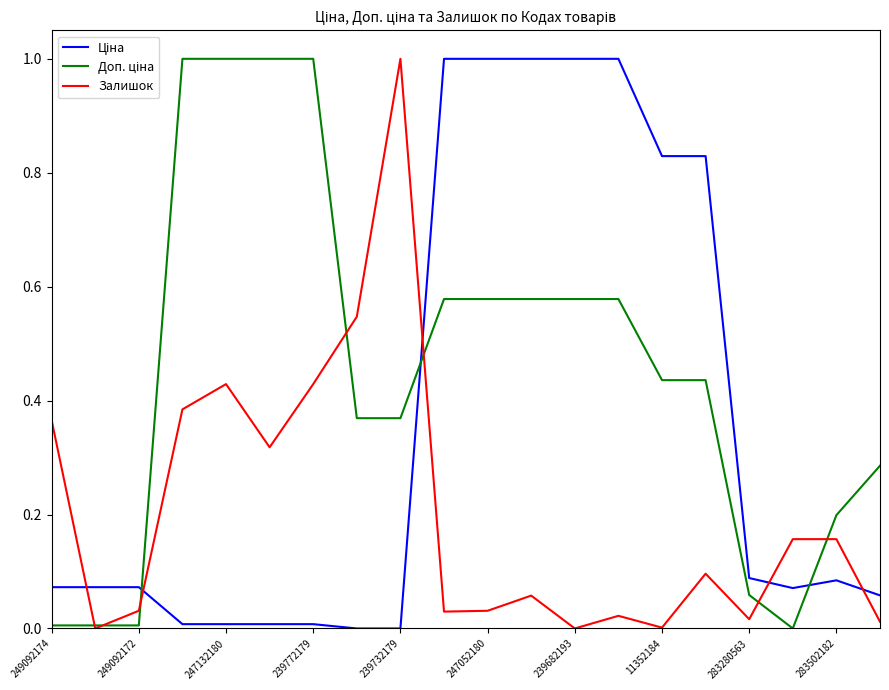

What is the average value of the Ціна series?

0.4